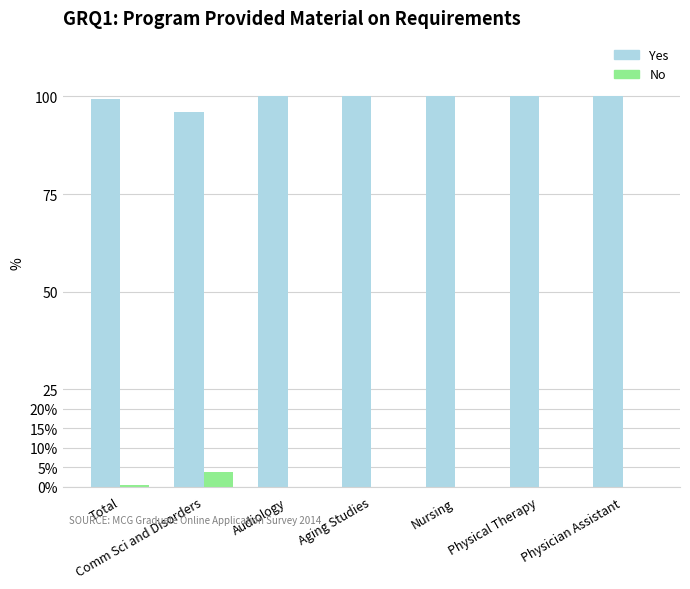

Are the bars horizontal?

No